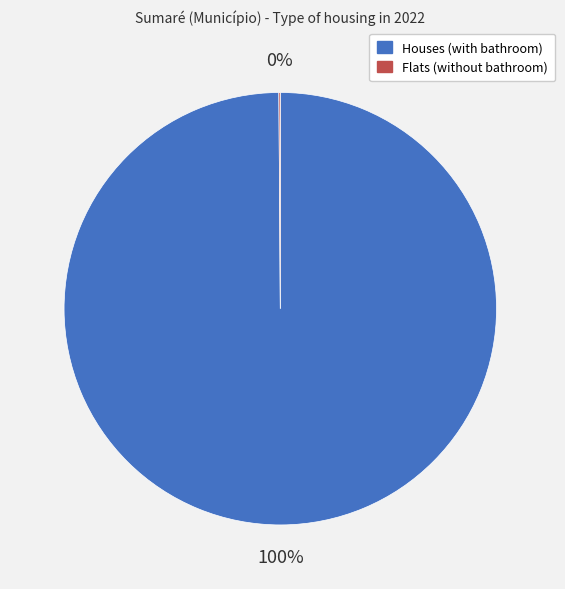

To the nearest percent, what is the difference between the largest and smallest slice percentages?

100%